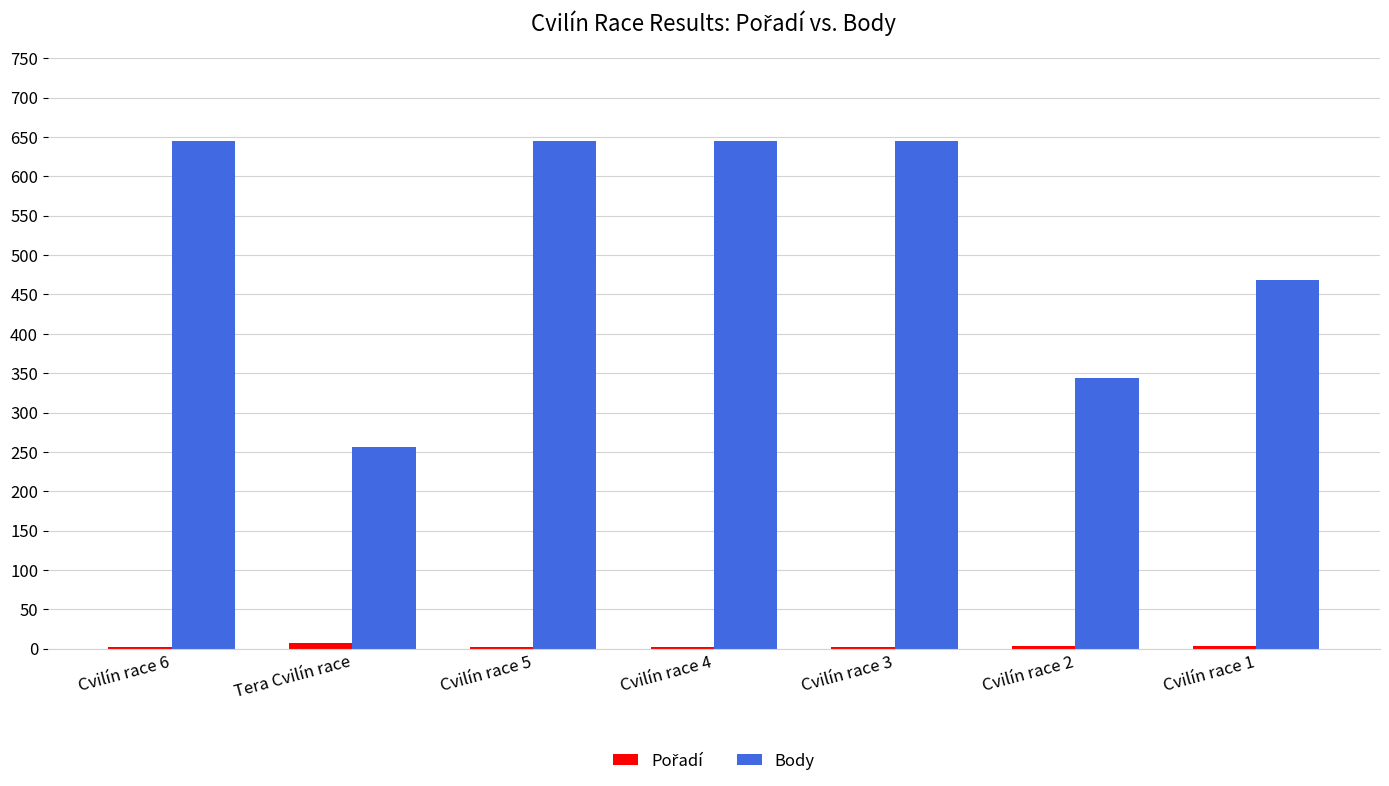

Which series has the largest range (max minus min)?

Body